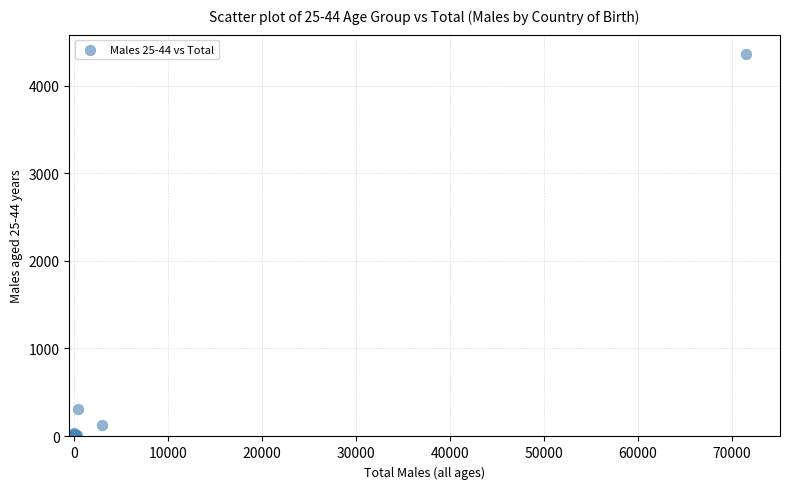

What Y value in the scatter plot is closest to 2182?

304